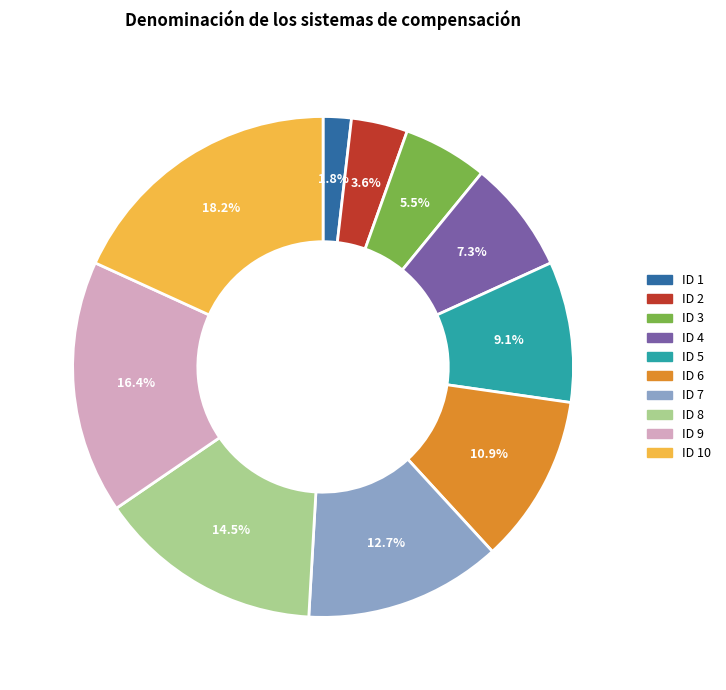

Is there any slice that represents more than half of the pie?

No